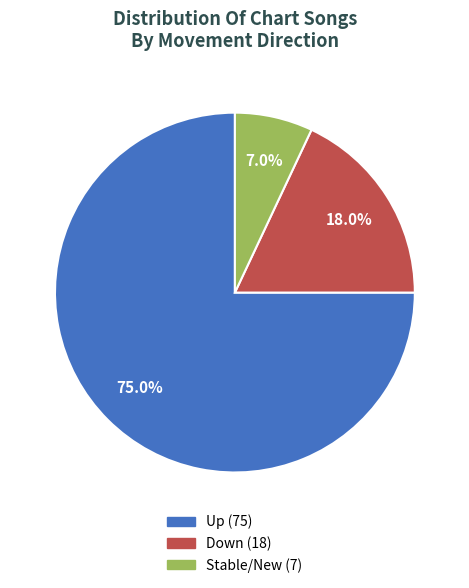

Is there a majority slice in this chart?

Yes